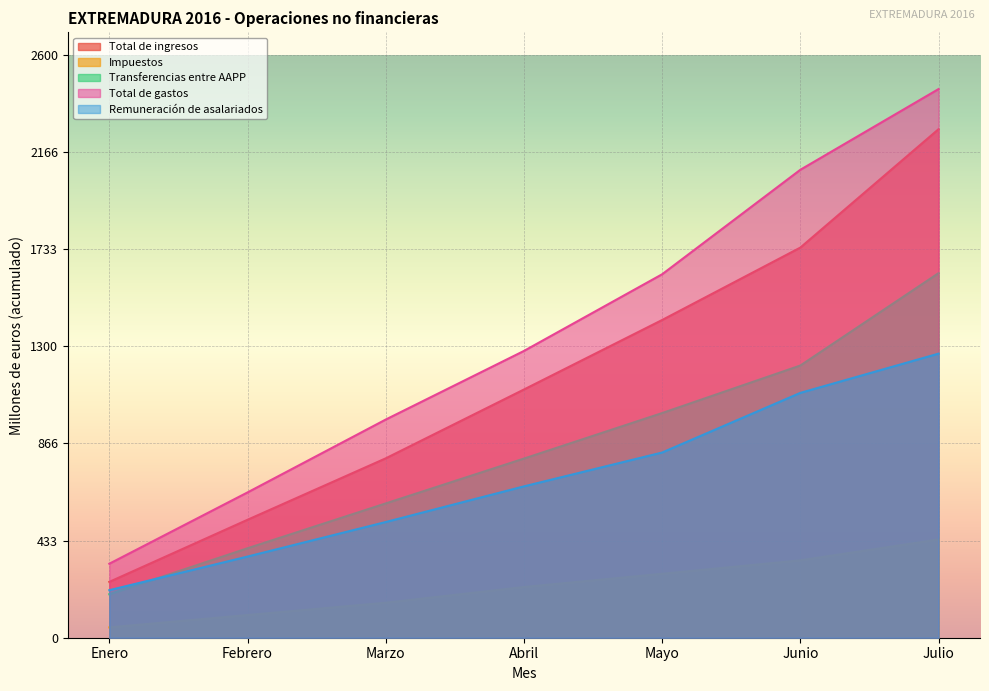

True or false: Impuestos and Total de gastos cross at least once.

False